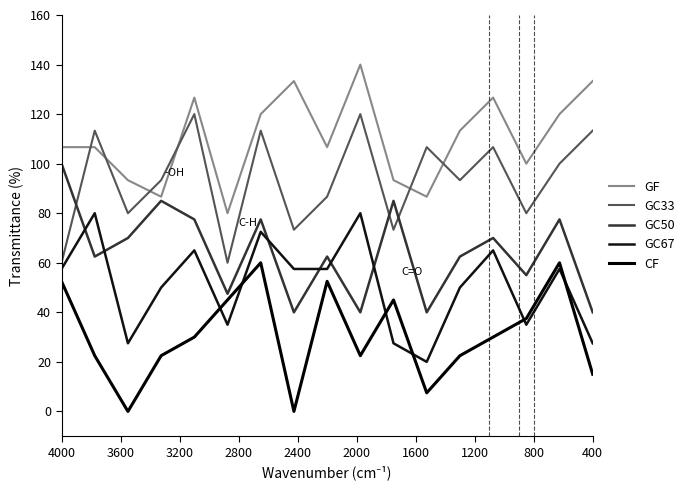

Which series ends up on top after the final intersection of CF and GC67?

GC67